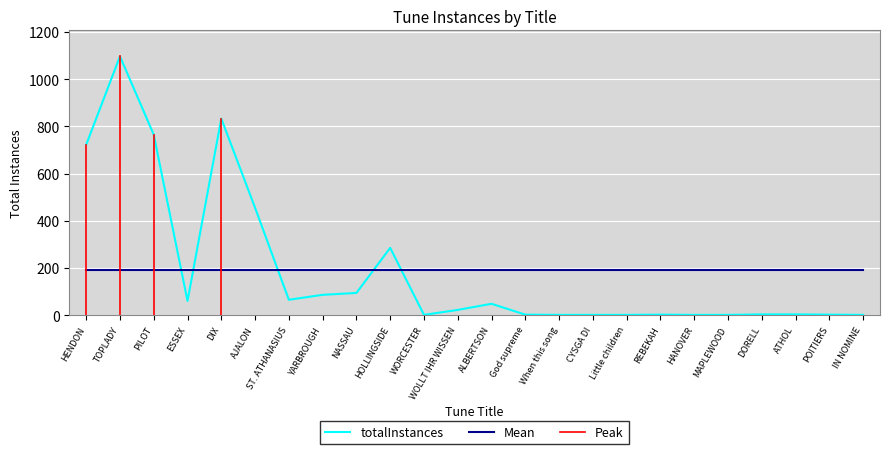

Rank the categories by value from lowest to highest.

WORCESTER, When this song, CYSGA DI, Little children, HANOVER, MAPLEWOOD, IN NOMINE, God supreme, REBEKAH, POITIERS, DORELL, ATHOL, WOLLT IHR WISSEN, ALBERTSON, ESSEX, ST. ATHANASIUS, YARBROUGH, NASSAU, HOLLINGSIDE, AJALON, HENDON, PILOT, DIX, TOPLADY